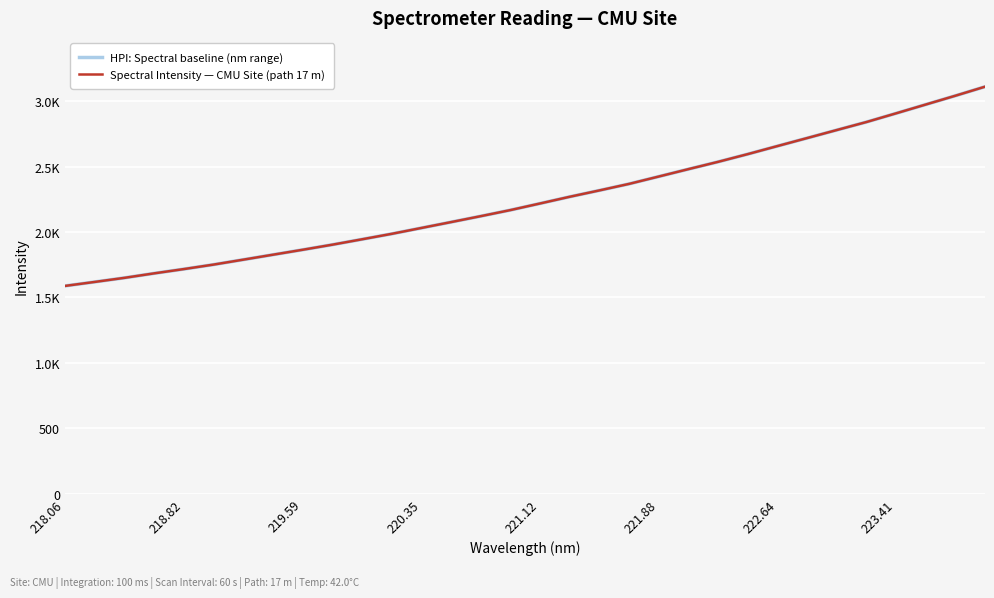

Is this an area chart (filled region under the line)?

No